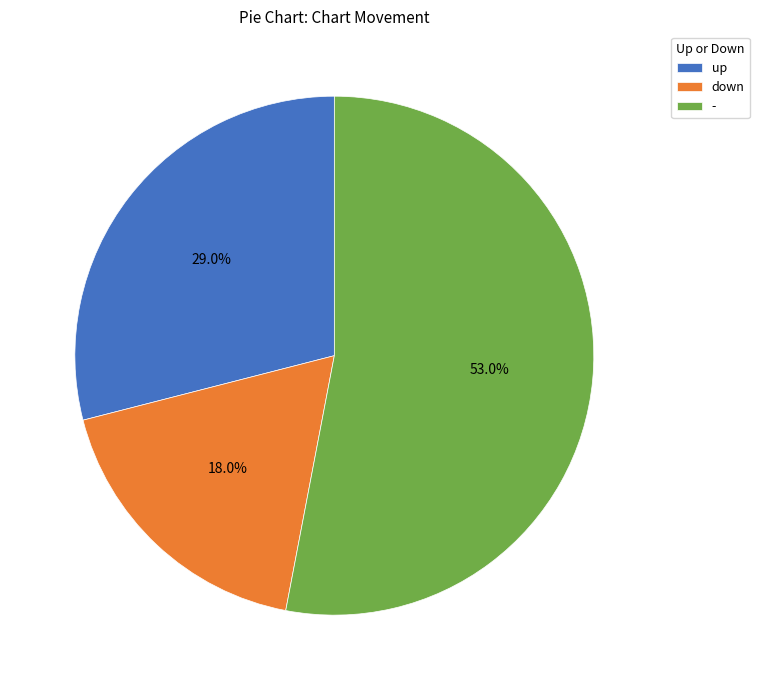

Between up and -, which is larger?

-